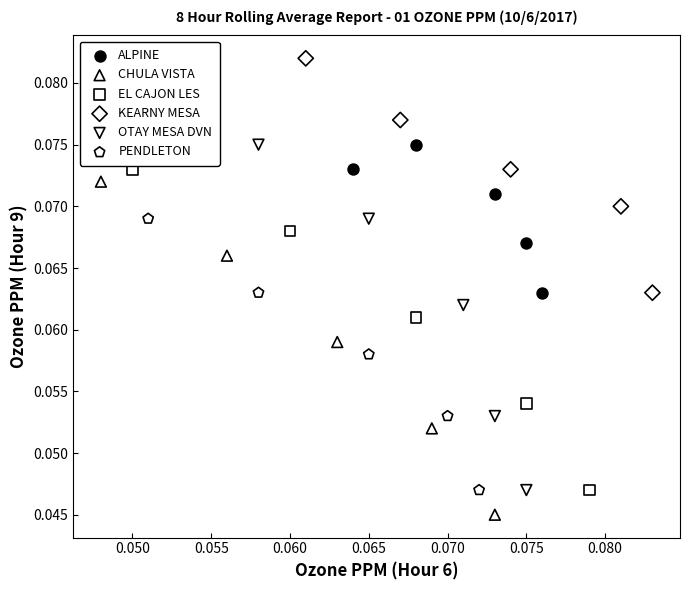

Which series has the widest spread of Y values?

OTAY MESA DVN